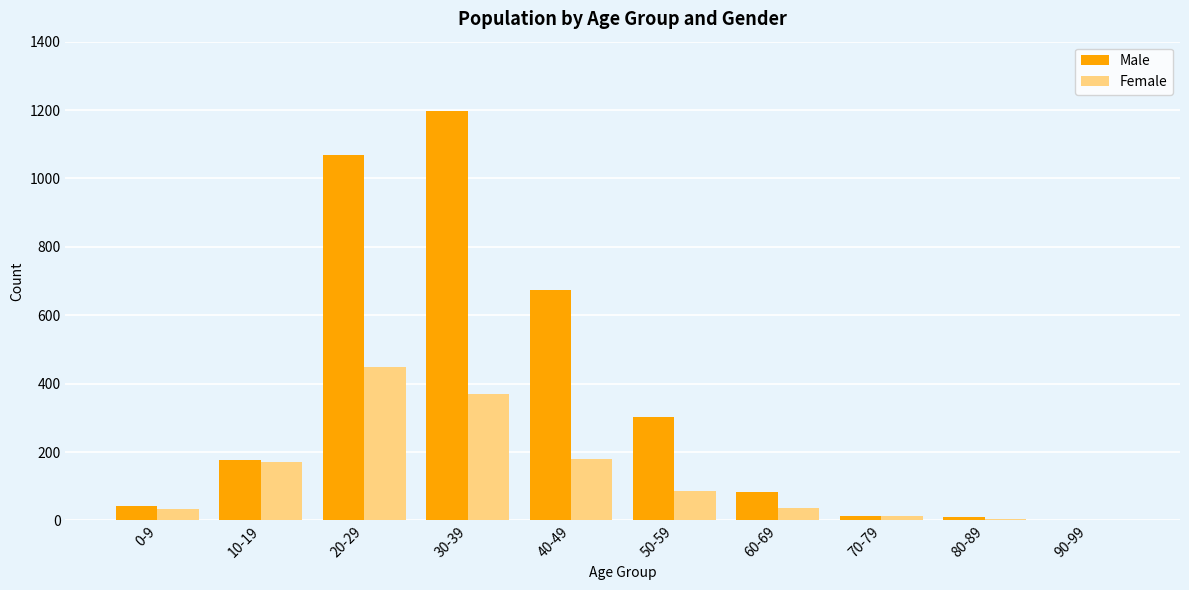

True or false: Female has a value of 369 at 30-39.

True